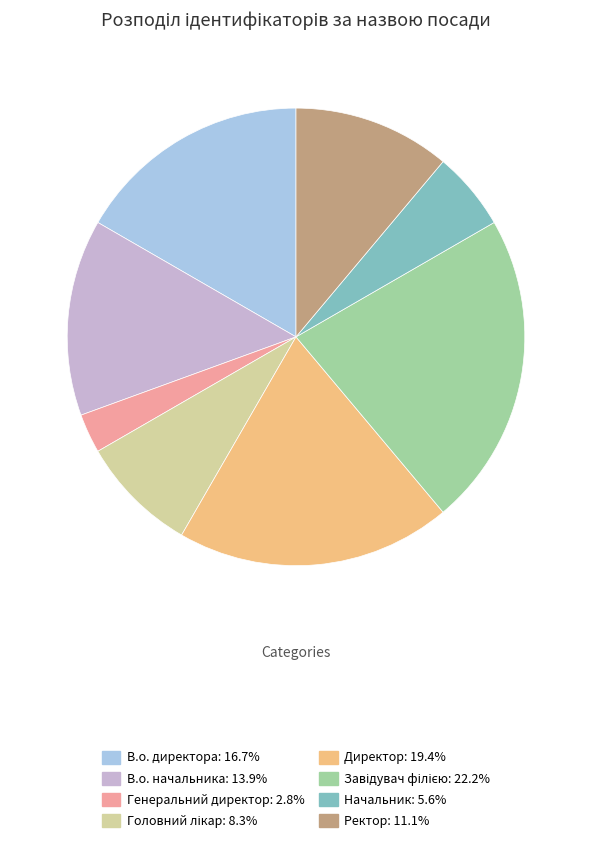

Does any single category account for the majority?

No